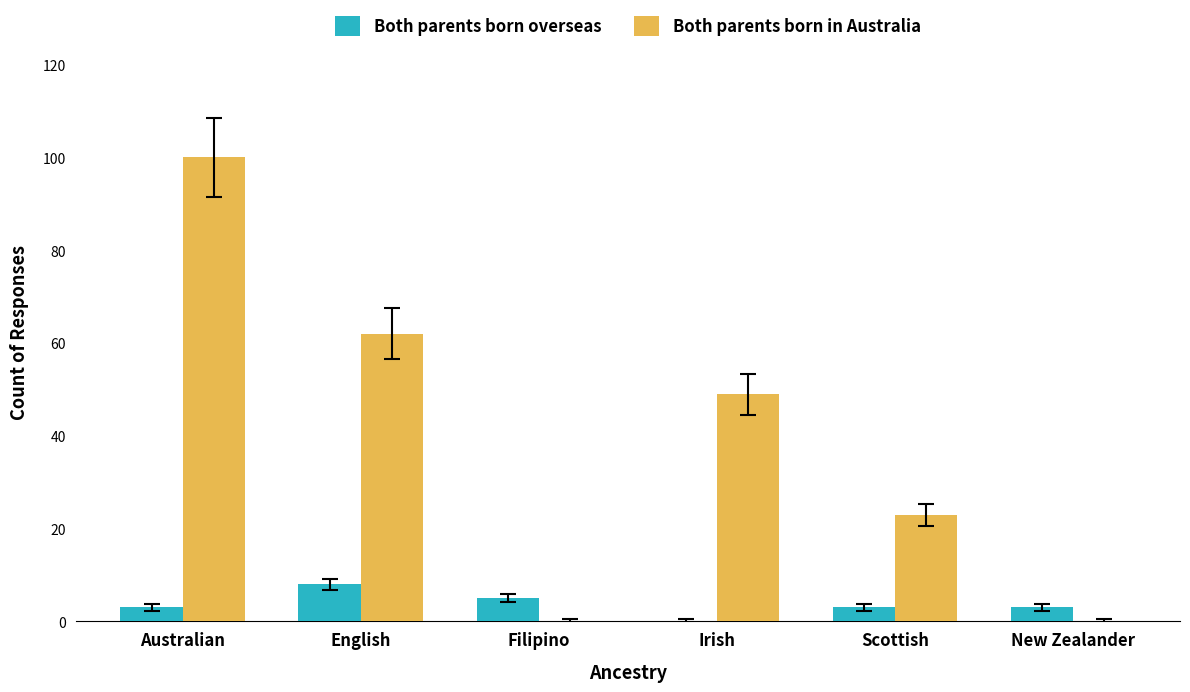

Is the value of Both parents born overseas at Australian greater than the value of Both parents born in Australia at Australian?

No